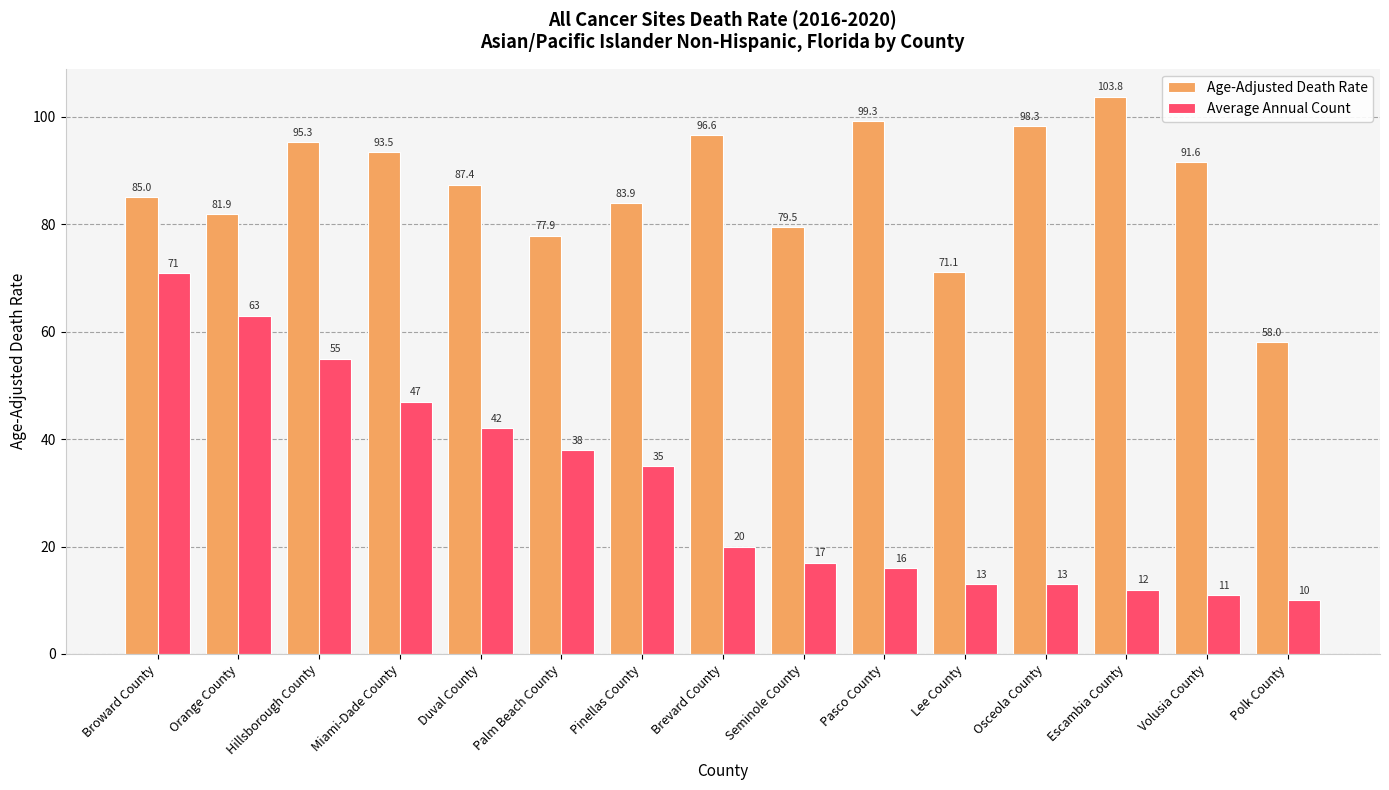

What is the label of the 10th bar from the right?

Palm Beach County